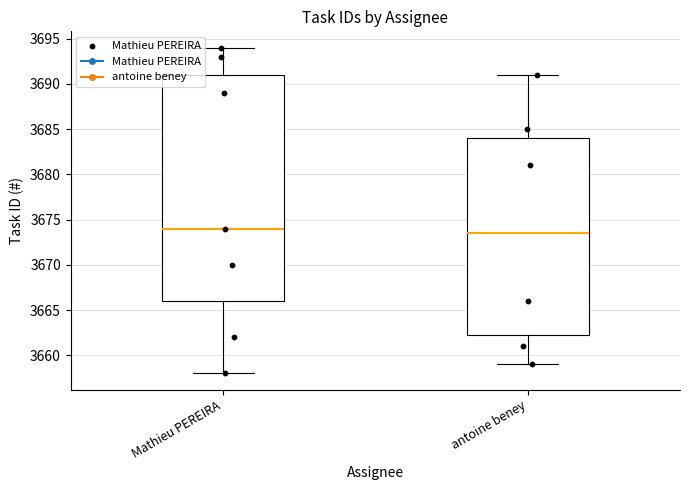

What is the change in value from 3 to 5?

+19